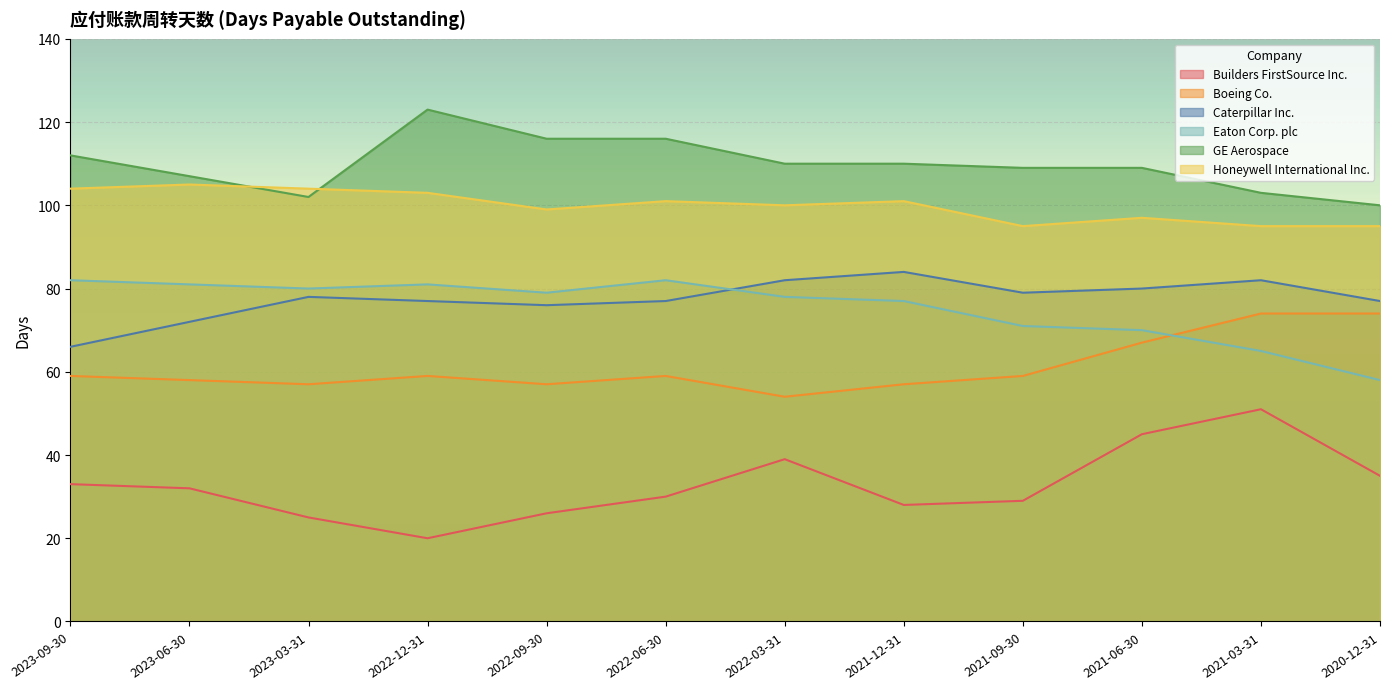

Read the Honeywell International Inc. value at 2022-12-31, to the nearest 5.

105